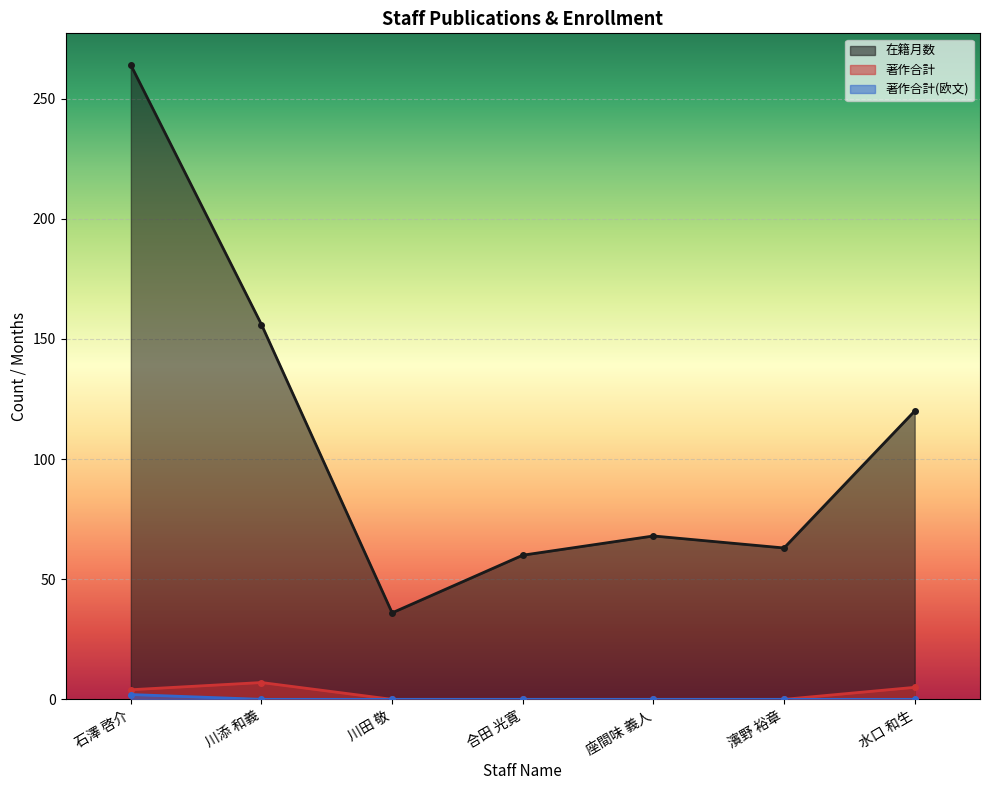

In 在籍月数, how many points are lower than both neighbors (excluding endpoints)?

2